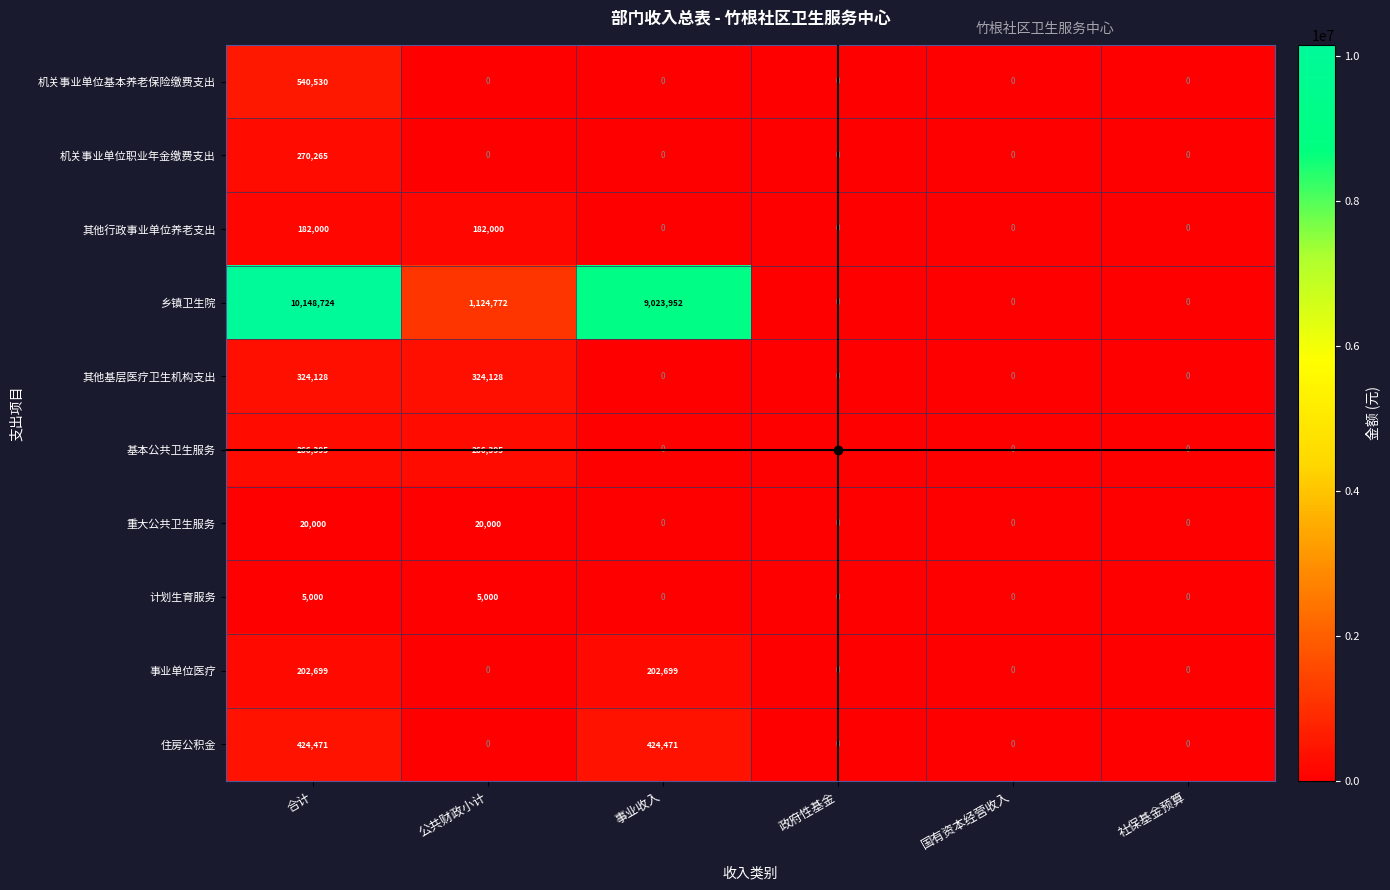

At which category does the chart reach its peak across all series?

合计